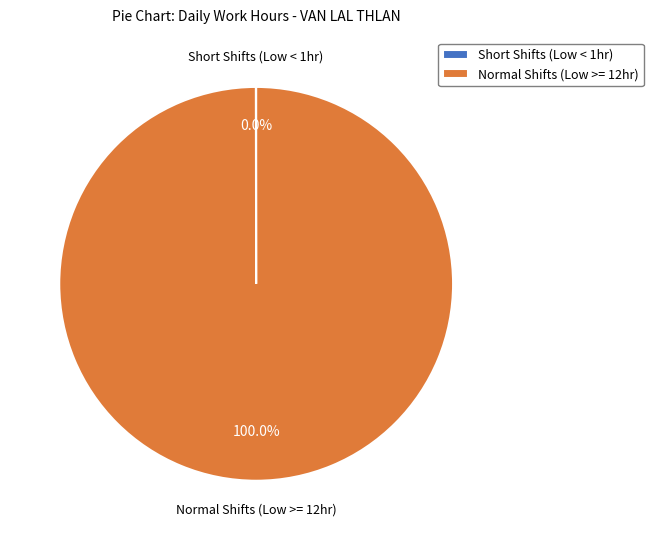

Which category has the biggest portion of the pie?

Normal Shifts (Low >= 12hr)